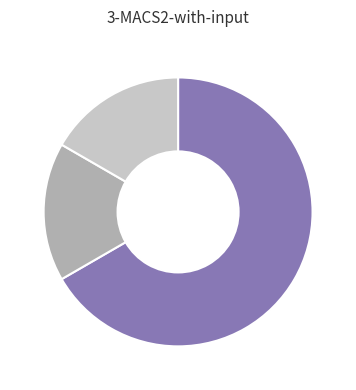

Does any single category account for the majority?

Yes